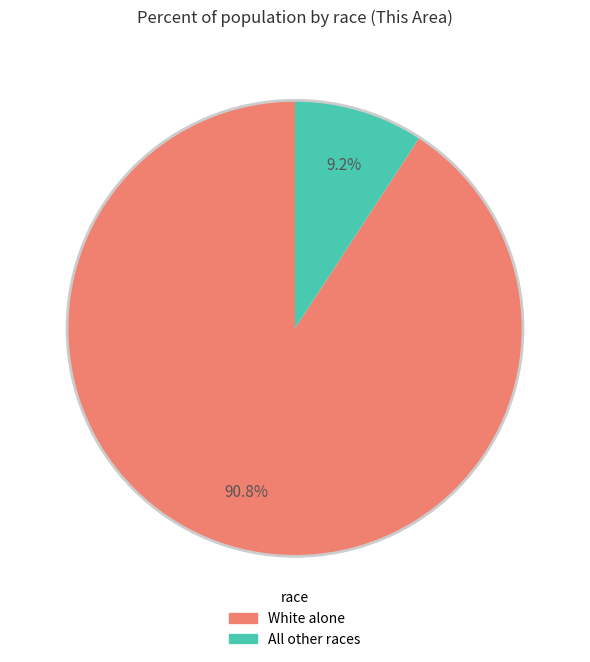

Is there a majority slice in this chart?

Yes